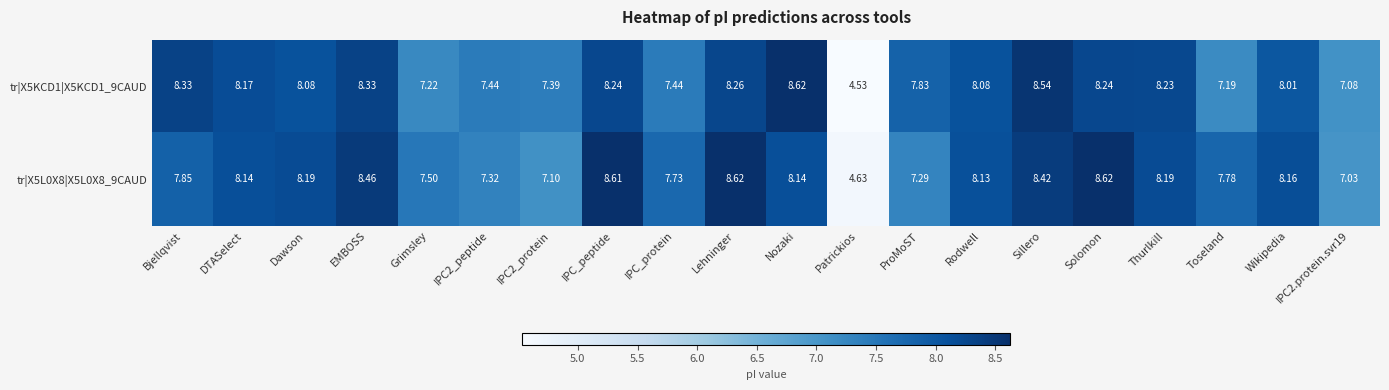

At which category does the chart reach its minimum across all series?

Patrickios